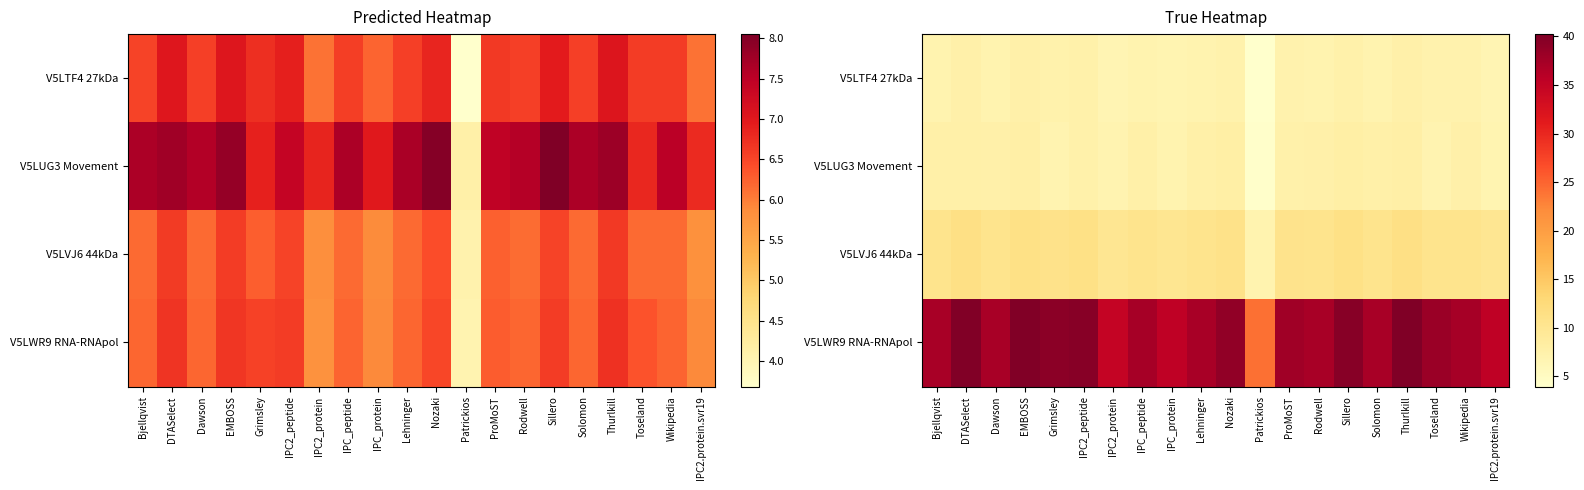

Where does the V5LTF4 27kDa series first go above 7?

Bjellqvist